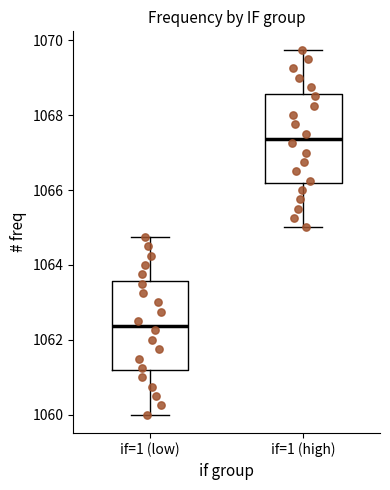

Which box has the lowest median line?

if=1 (low)